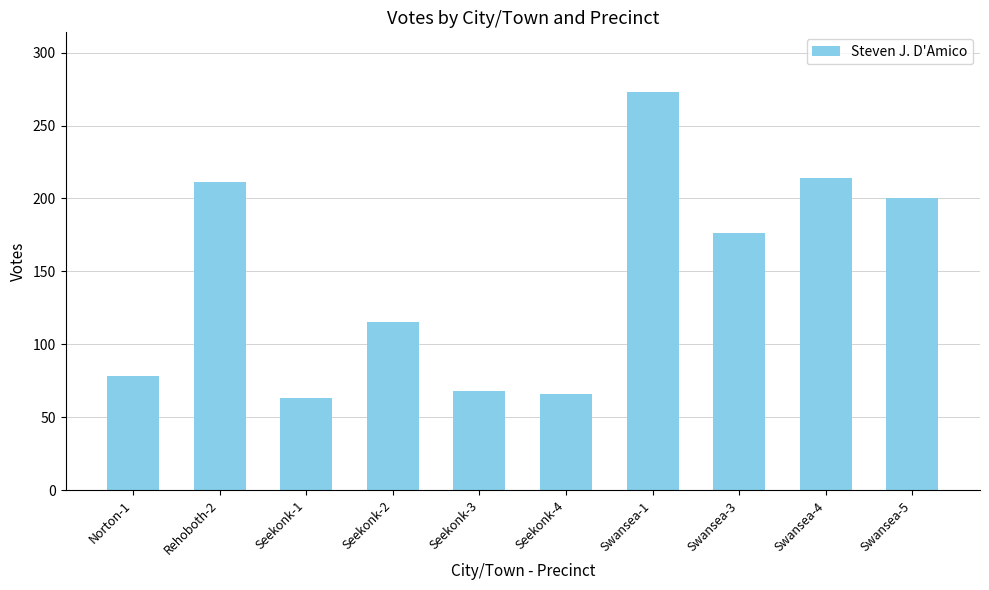

What is the value of the 7th bar from the left?

273